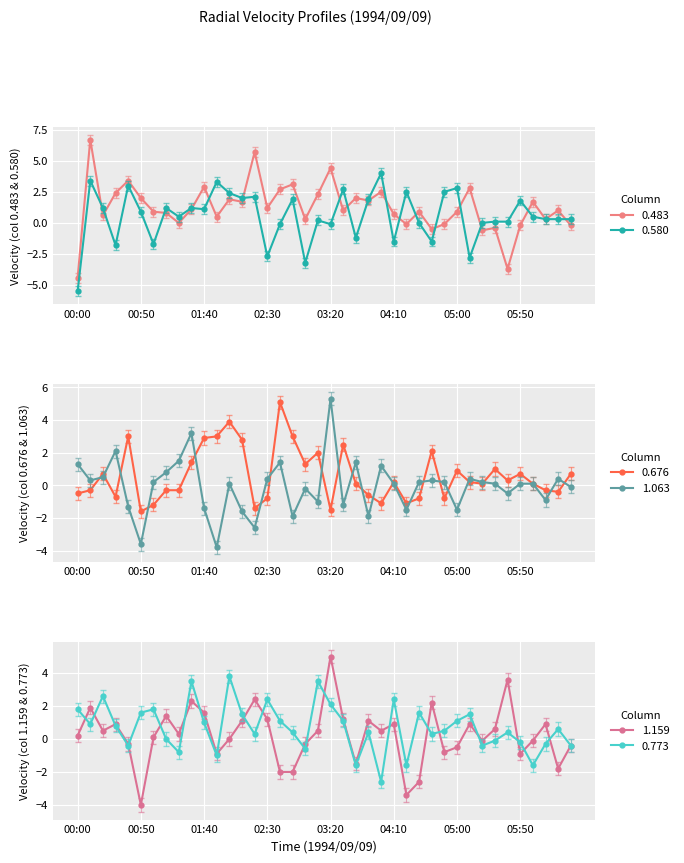

How many lines are shown in the chart?

6